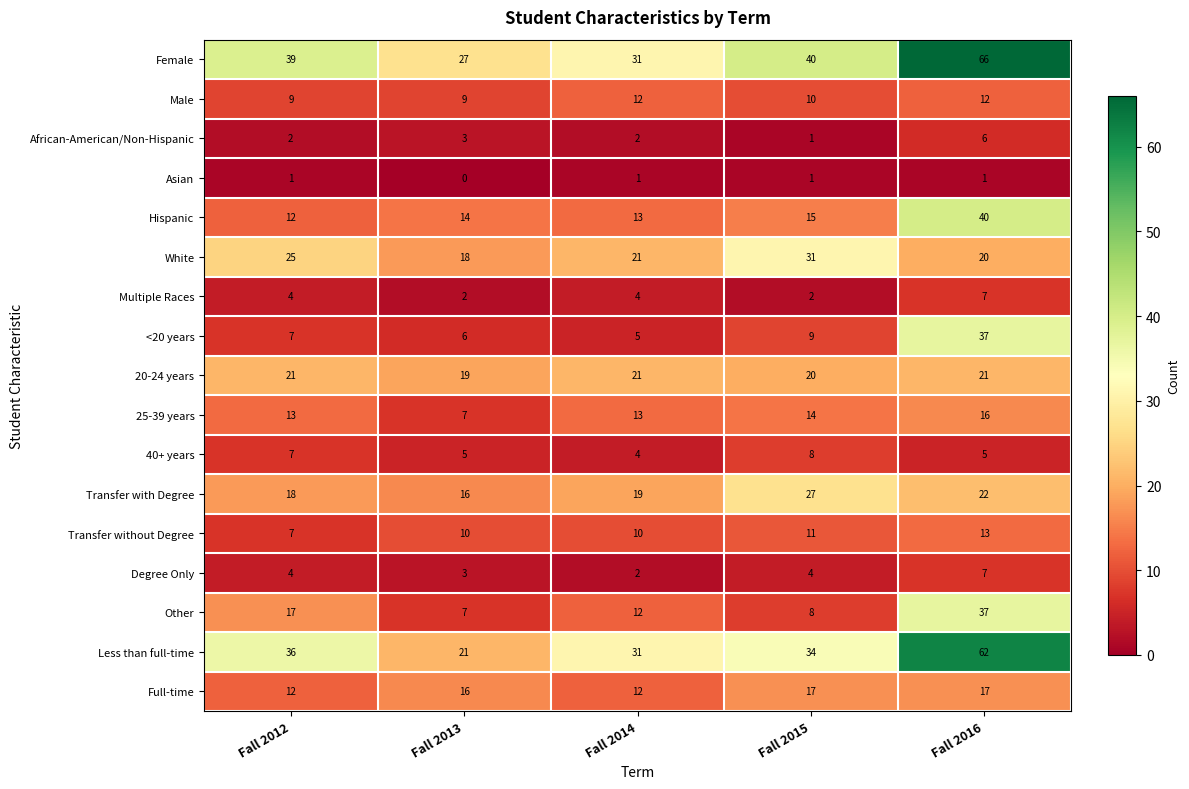

At which label does White first exceed 21?

Fall 2012